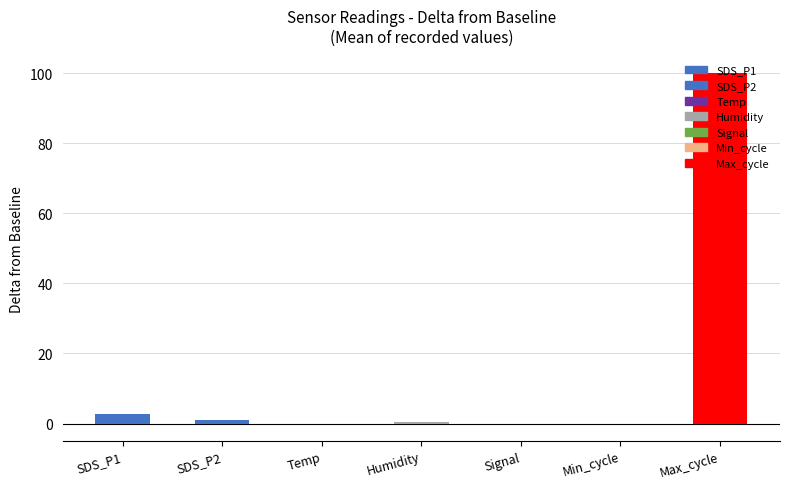

What is the greatest value displayed?

100.0